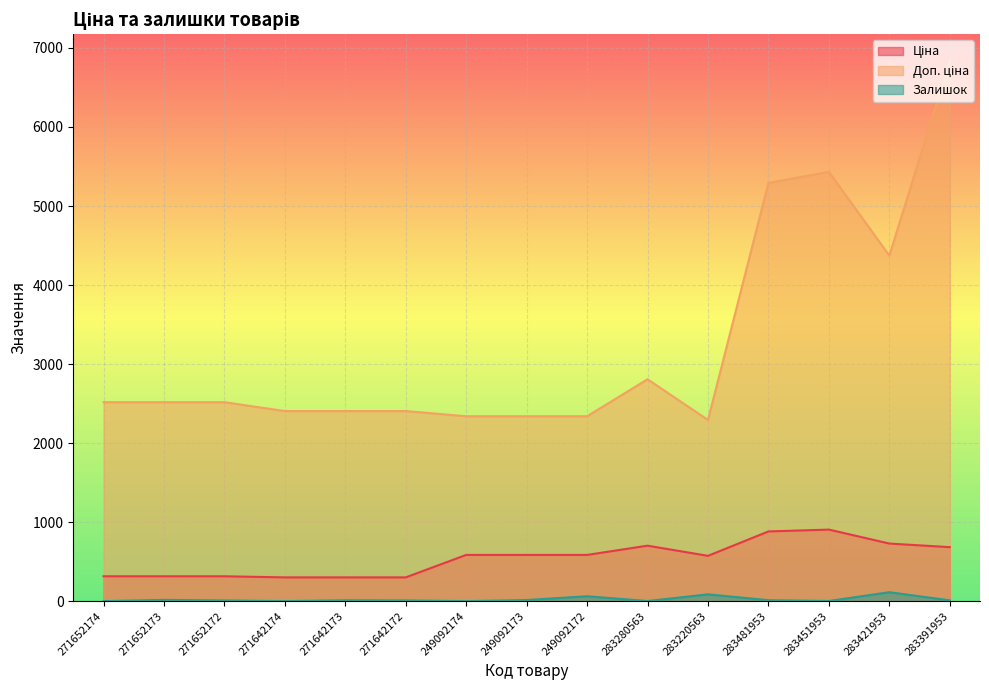

What is the label of the 9th point from the right?

249092174